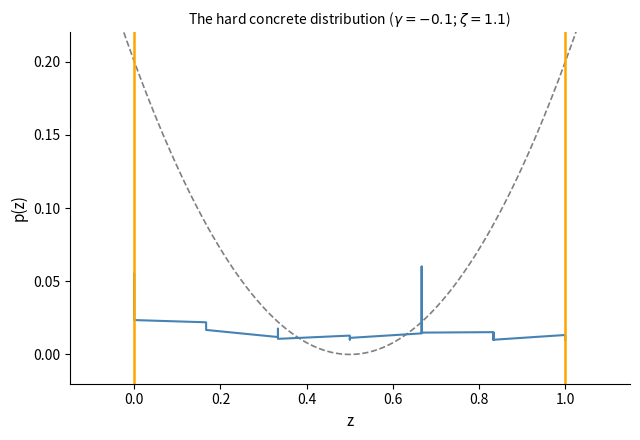

Count the values in the range 0 to 1.

32